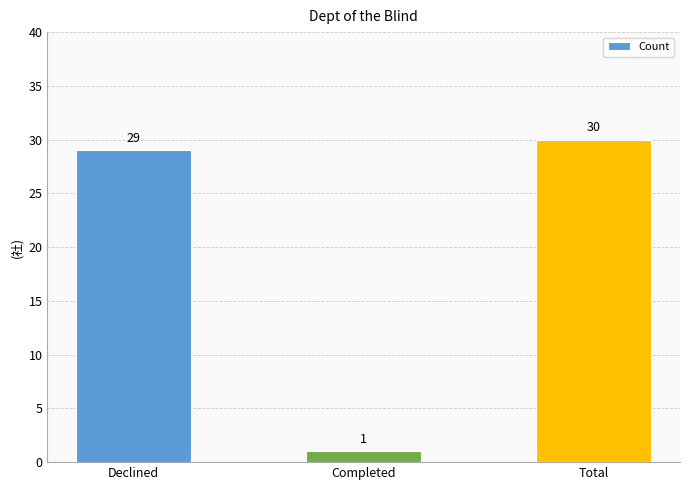

List the labels in order of value, smallest first.

Completed, Declined, Total